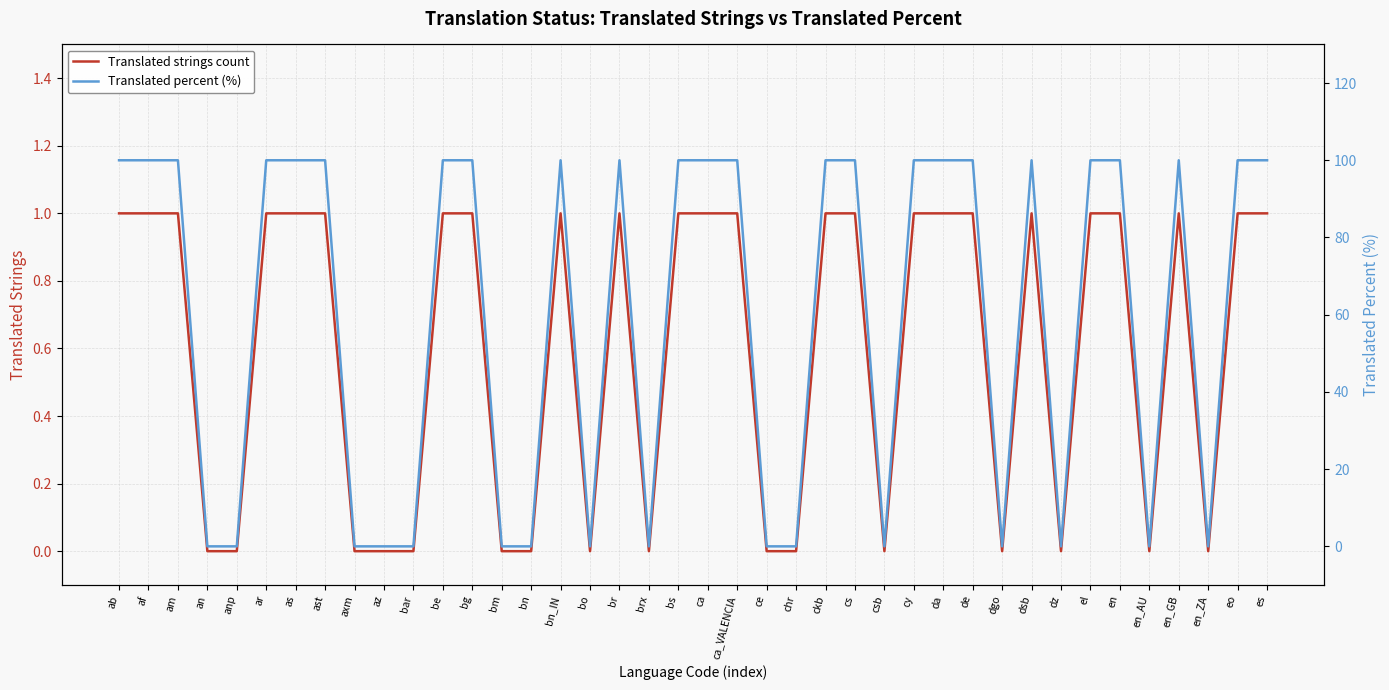

Where is the first local maximum for Translated strings count?

bn_IN